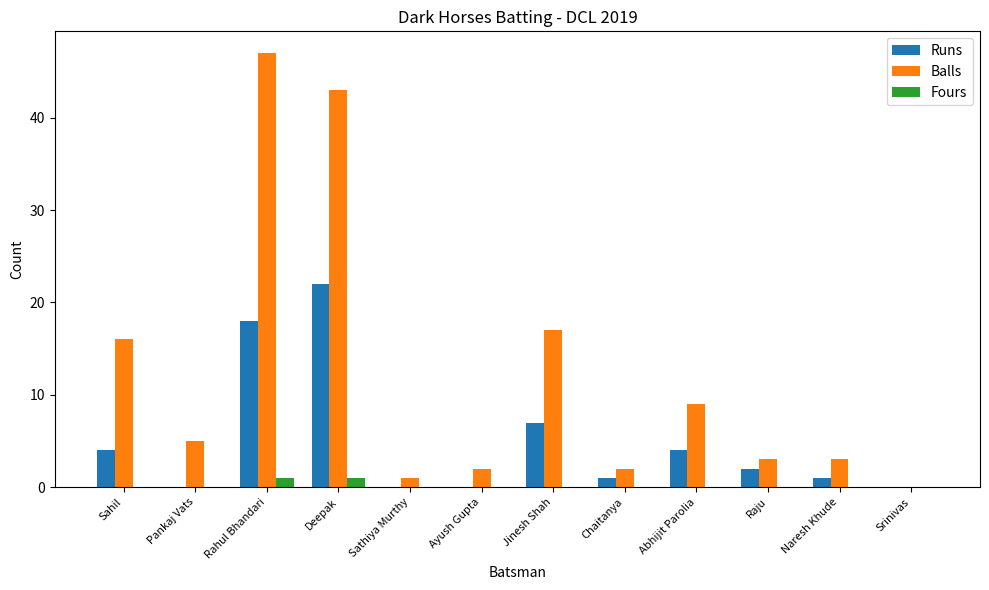

Are the bars horizontal?

No